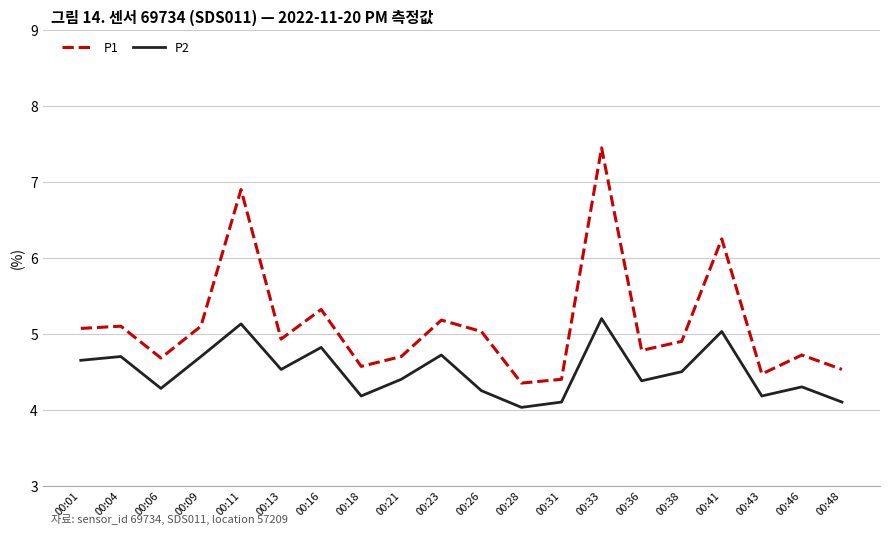

At how many categories does at least one series exceed 5?

9